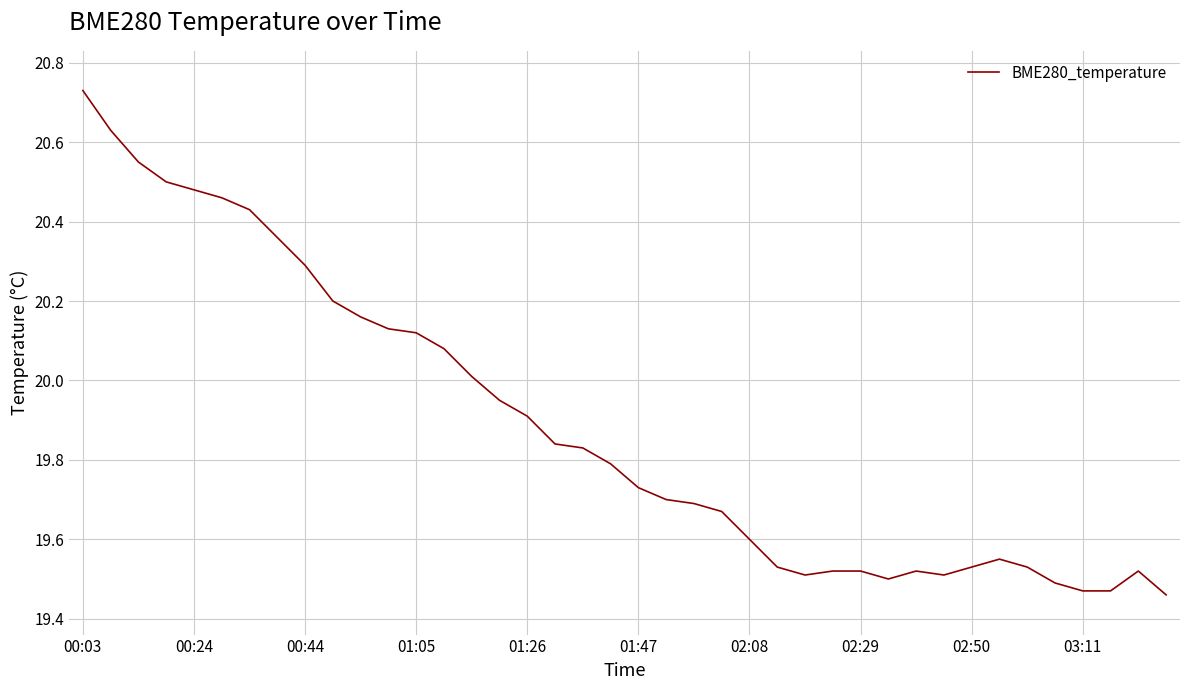

What is the difference between the maximum and minimum values?

1.3